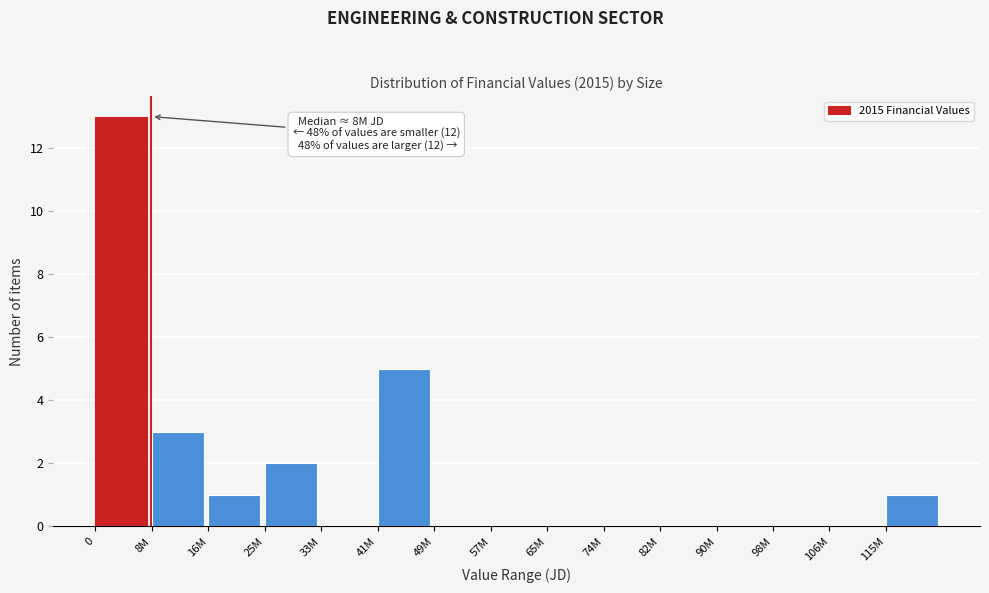

Reading left to right, extract all data points from this chart.

0=13	8M=3	16M=1	25M=2	33M=0	41M=5	49M=0	57M=0	65M=0	74M=0	82M=0	90M=0	98M=0	106M=0	115M=1